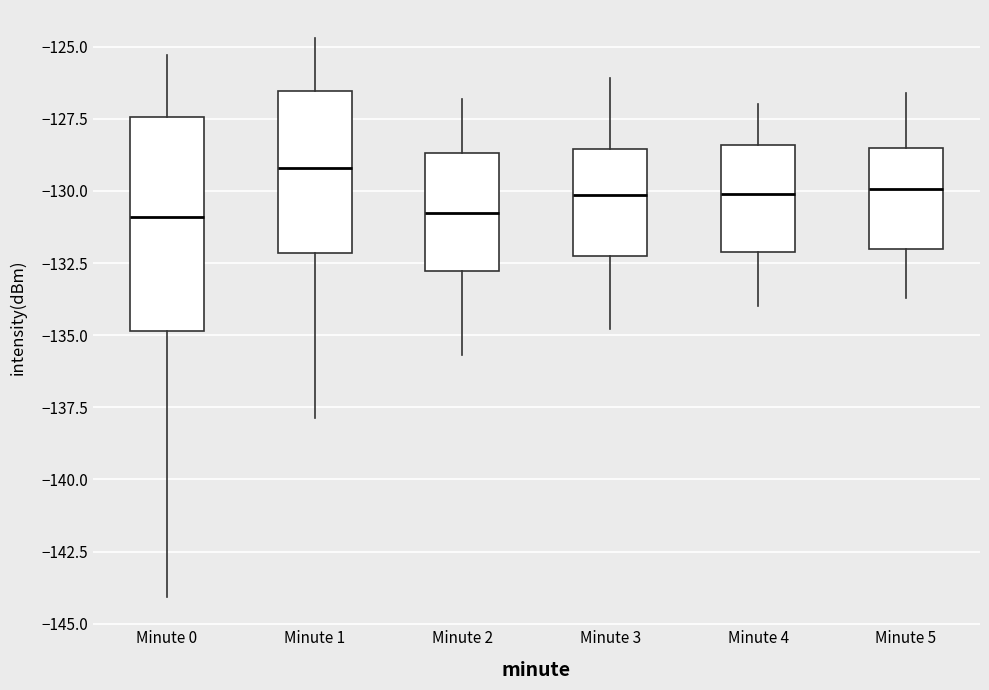

Where does the median line of the box for Minute 5 sit on the y-axis? The values are not printed on the chart, so give them approximately, as read against the axis.

-130.0